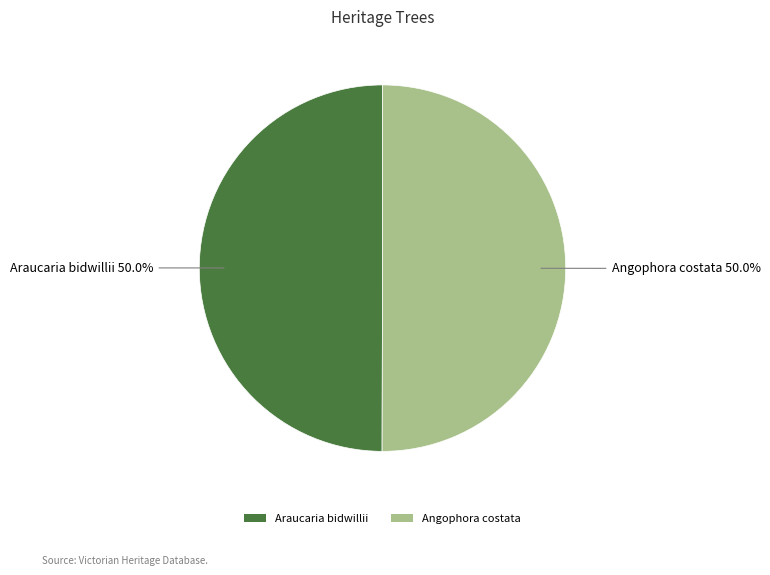

How many slices are in this pie chart?

2